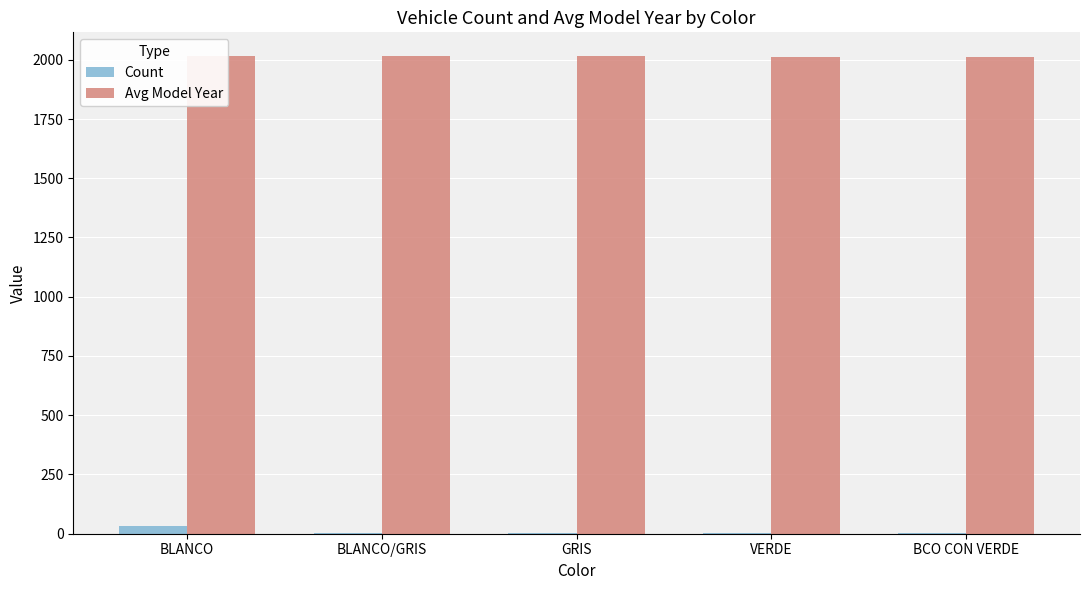

Are the bars grouped side by side (vs. stacked)?

Yes